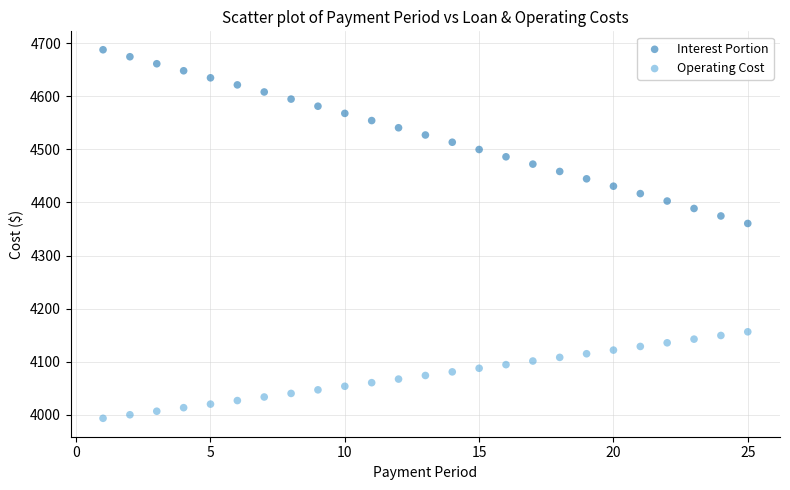

Which series has the widest spread of Y values?

Interest Portion